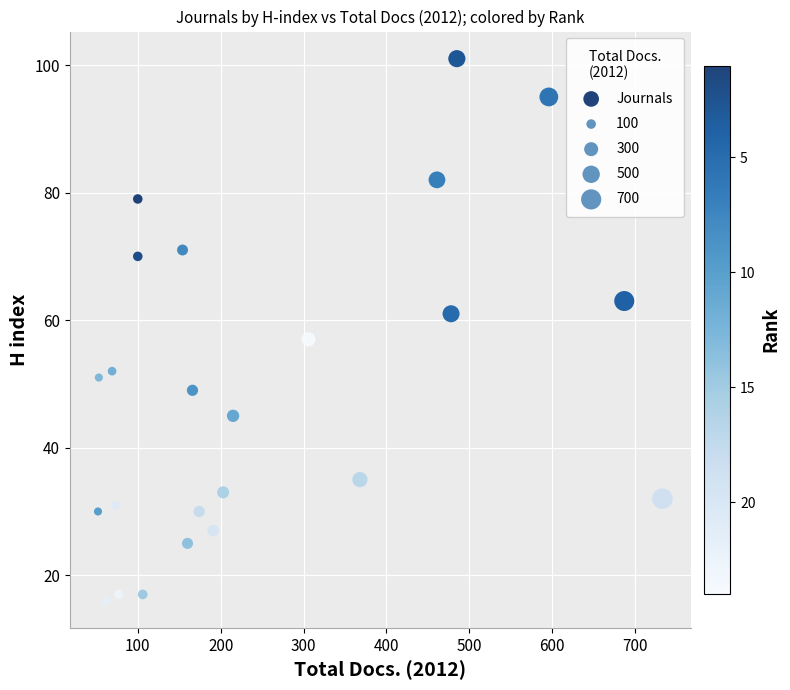

What Y value in the scatter plot is closest to 58?

57